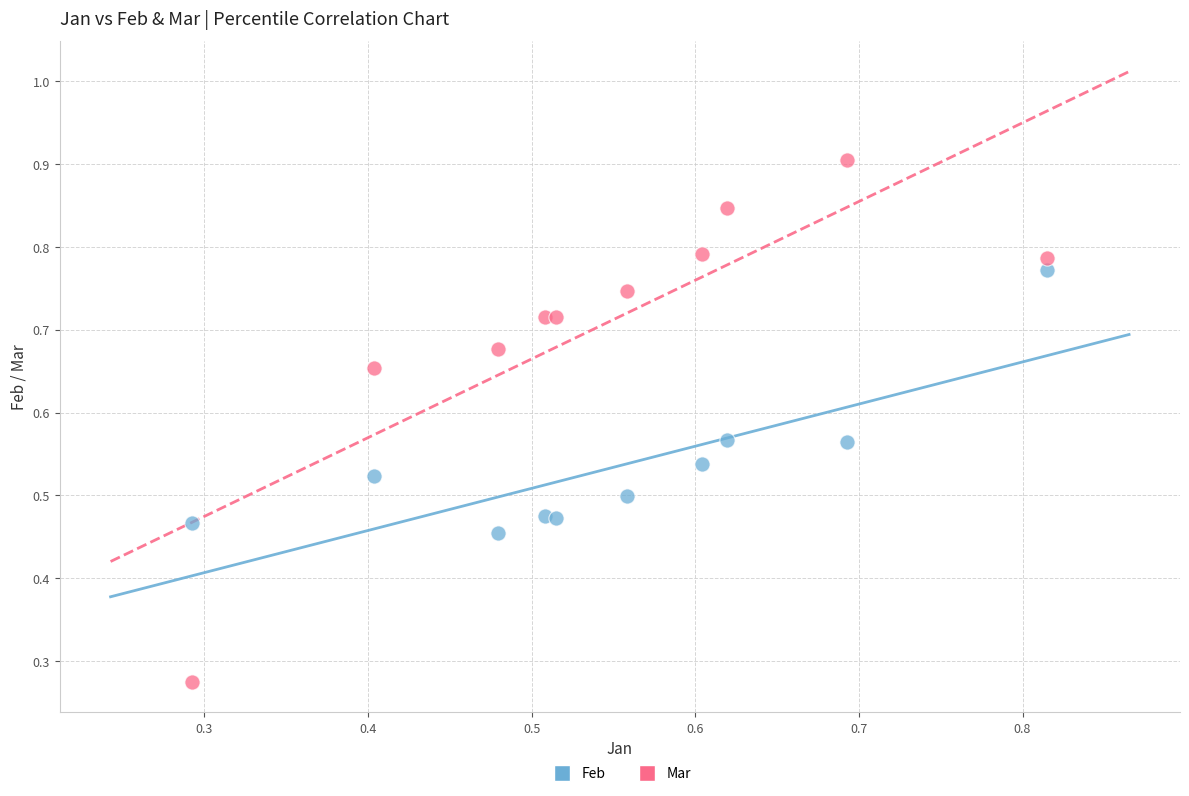

Which series has the widest spread of Y values?

Mar